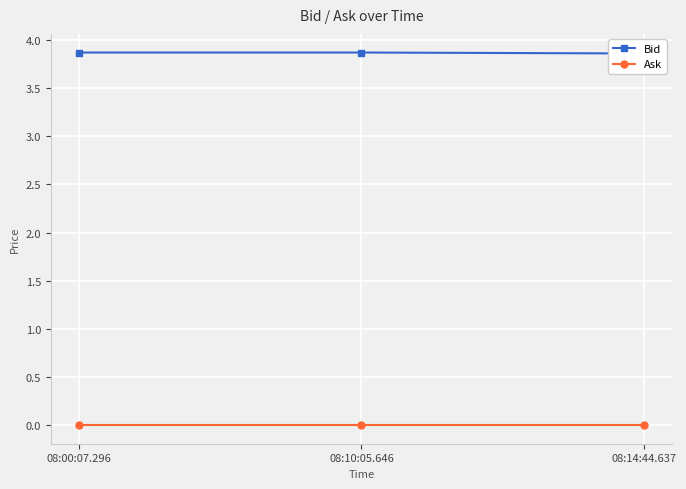

Reading right to left, list all the values displayed in this chart.

Bid: 08:14:44.637=3.9	08:10:05.646=3.9	08:00:07.296=3.9
Ask: 08:14:44.637=0.0	08:10:05.646=0.0	08:00:07.296=0.0